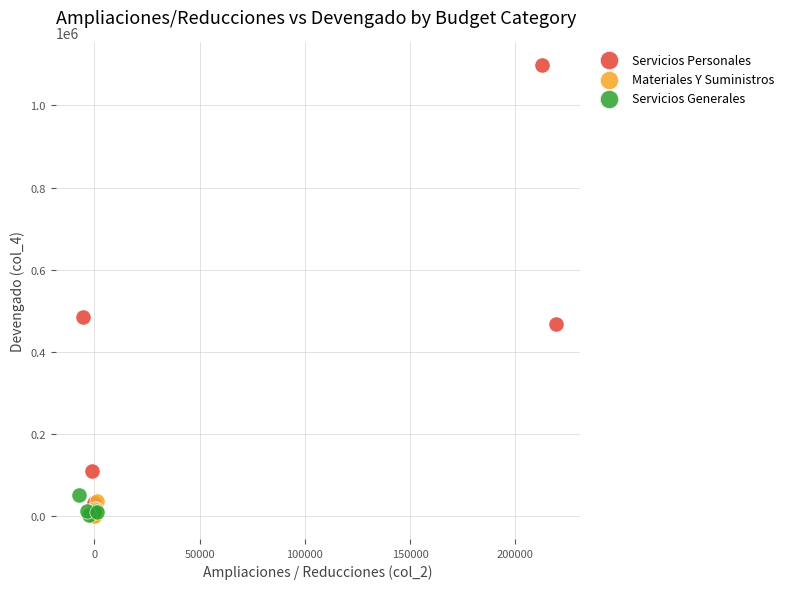

Which series has the largest Y range (max minus min)?

Servicios Personales